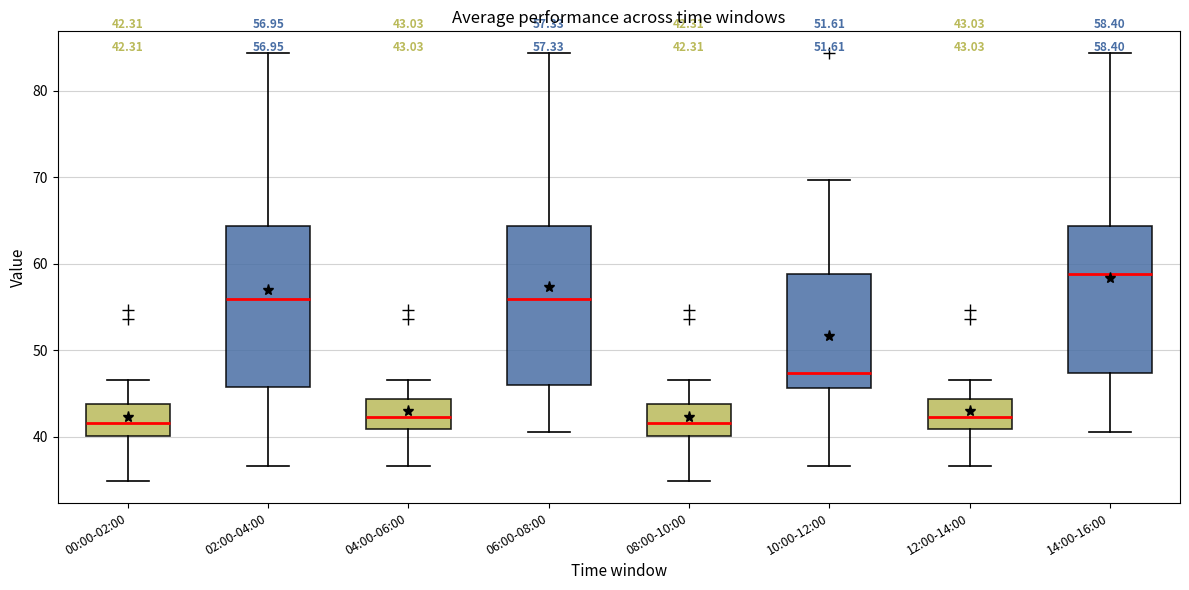

Which box has the highest median line?

14:00-16:00